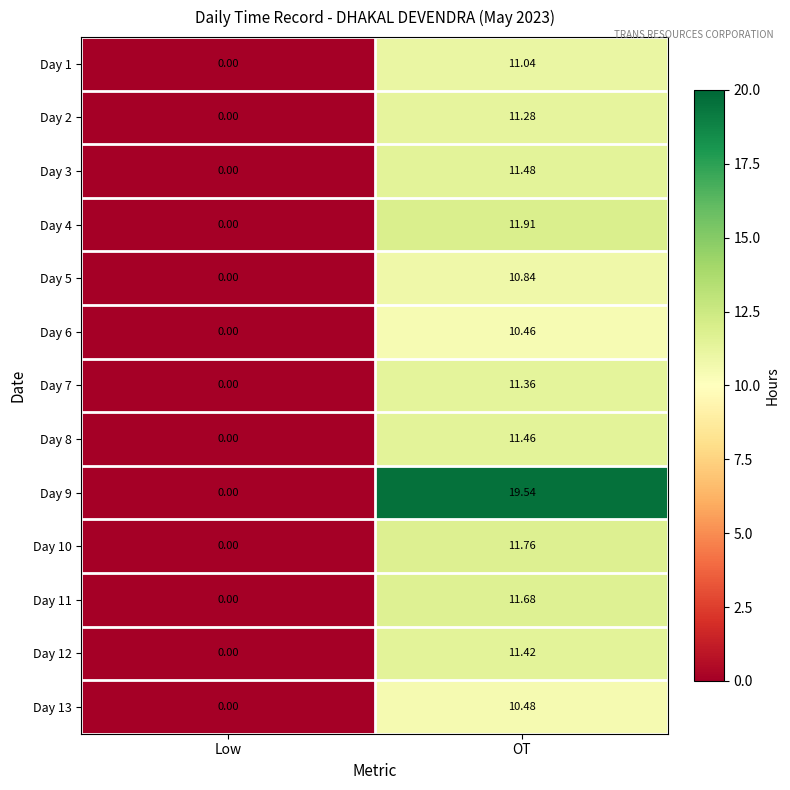

Where does the Day 11 series first go above 11?

OT